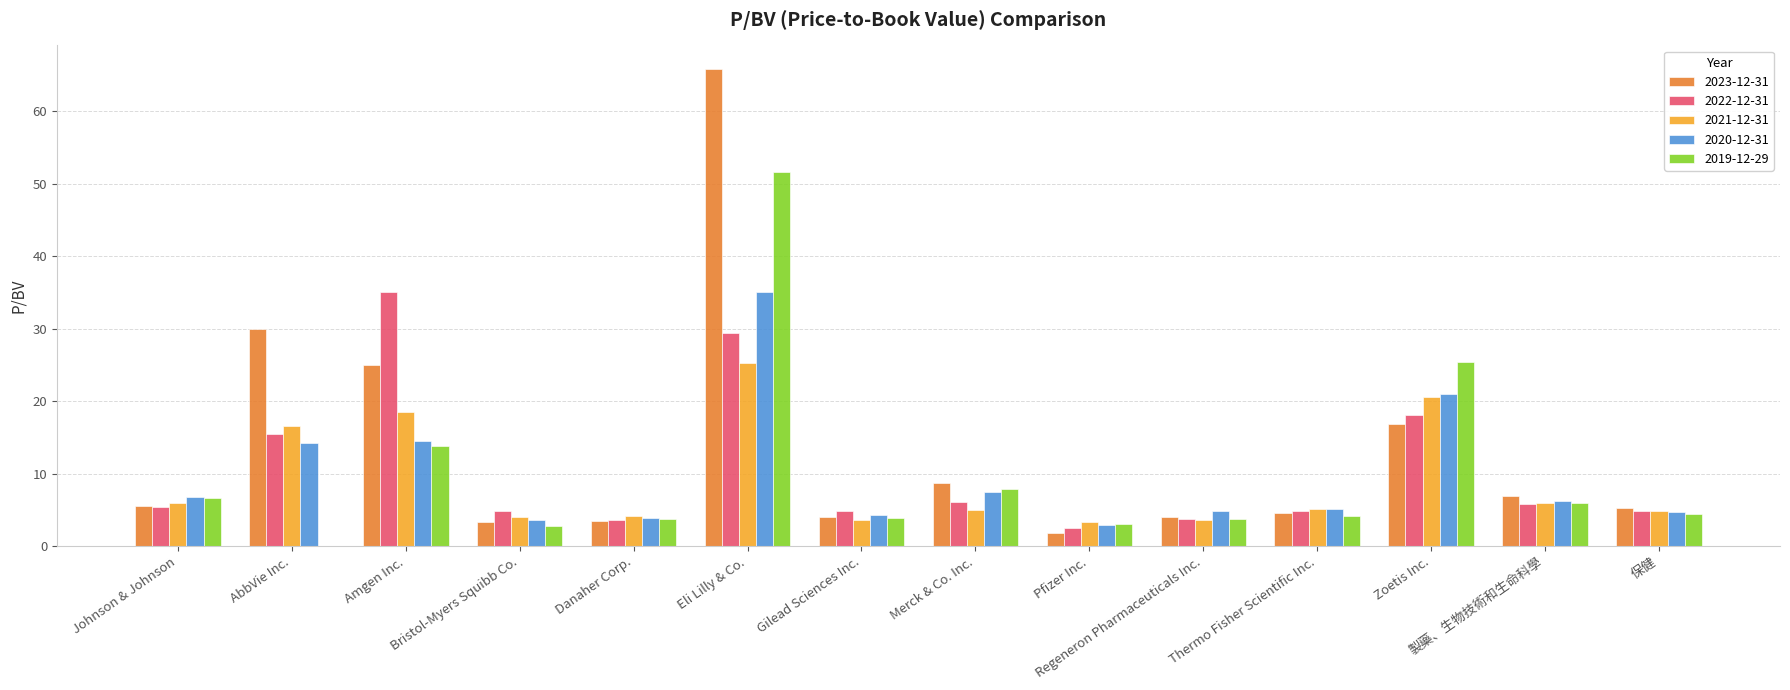

What is the maximum value shown in the chart?

65.8